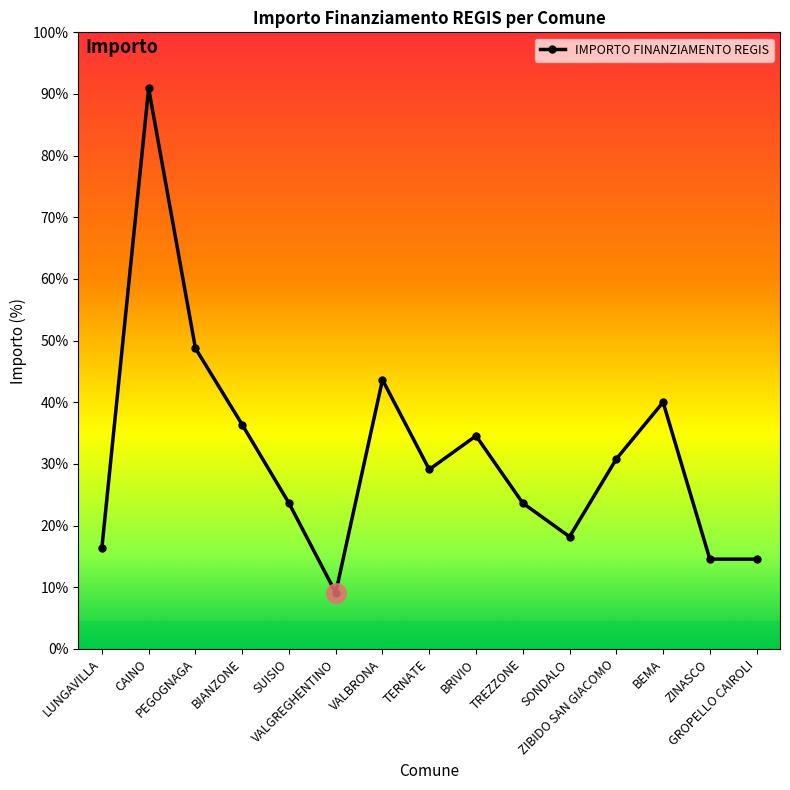

Which category has the highest value across all series?

CAINO